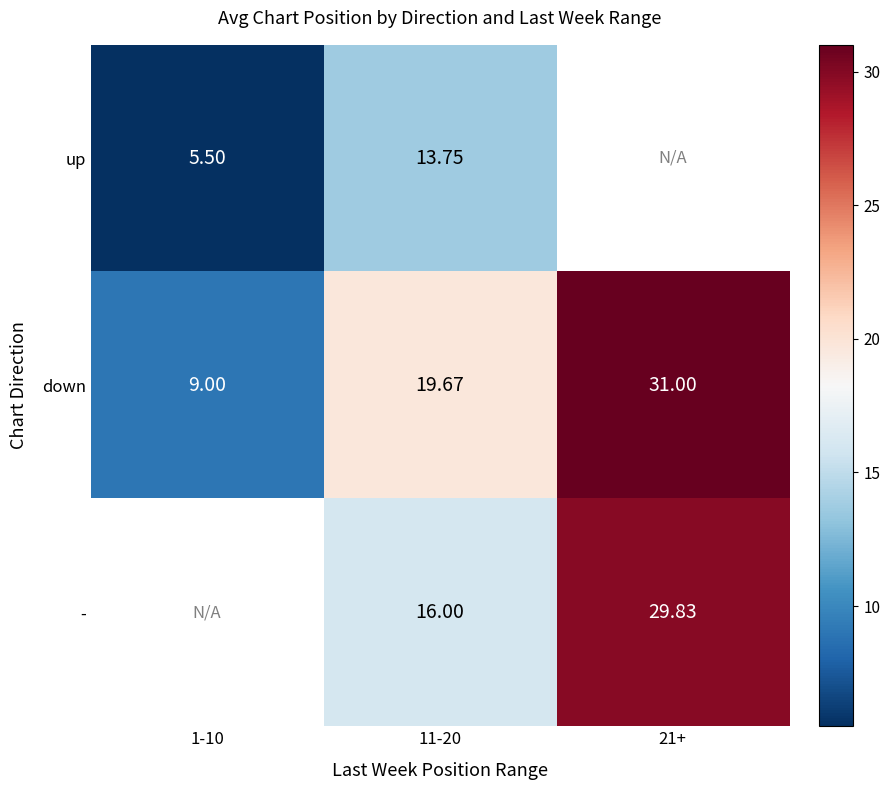

Is the value of down at 21+ greater than the value of up at 11-20?

Yes